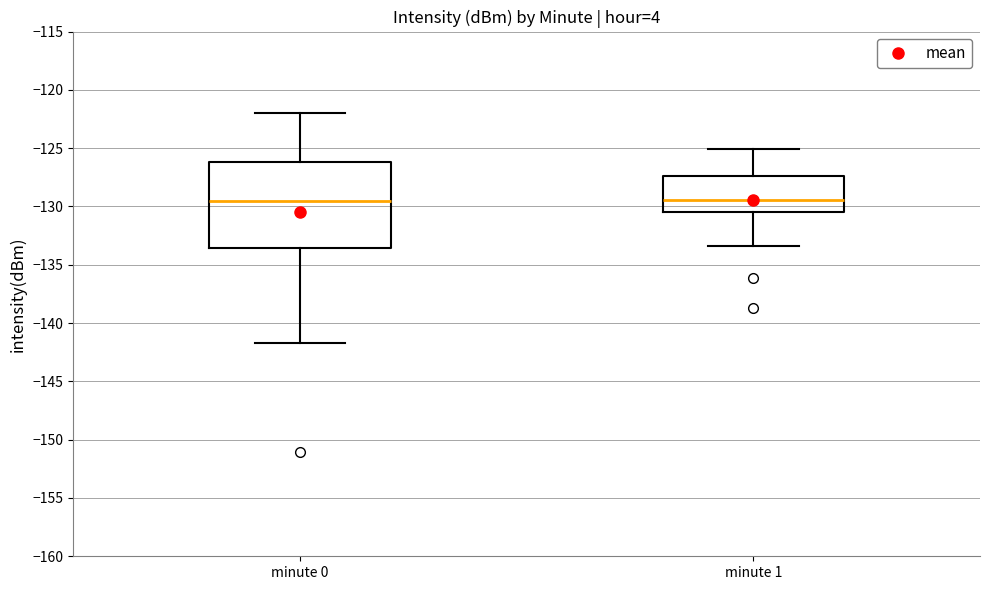

Where does the median line of the box for minute 1 sit on the y-axis? The values are not printed on the chart, so give them approximately, as read against the axis.

-129.5